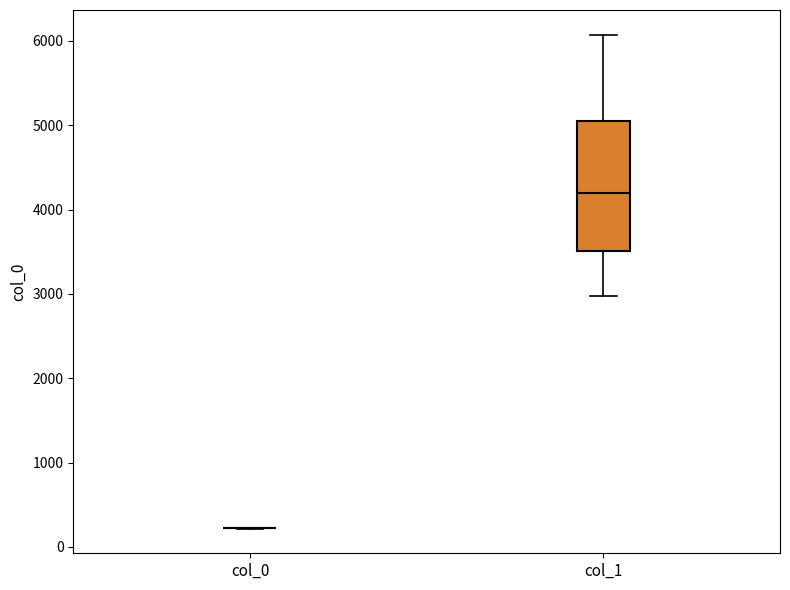

Reading left to right, transcribe this box plot: for each box, give where its median line is, the range the box spans, and where its two whiskers end, as read against the y-axis. The values are not printed on the chart, so give them approximately, as read against the axis.

col_0: box collapsed to a line at 200, whiskers 200 to 200
col_1: median 4200, box 3500 to 5100, whiskers 3000 to 6100